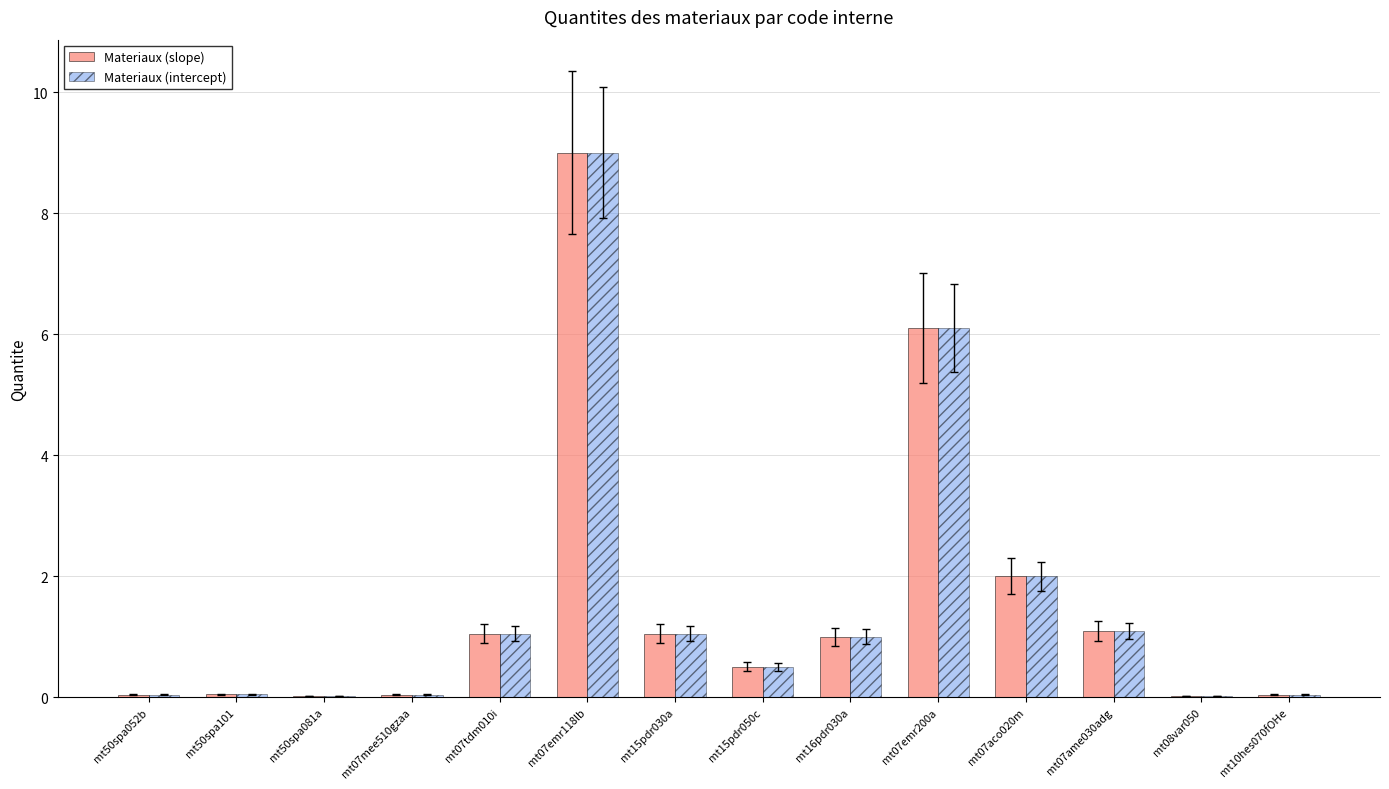

What is the maximum value shown in the chart?

9.0